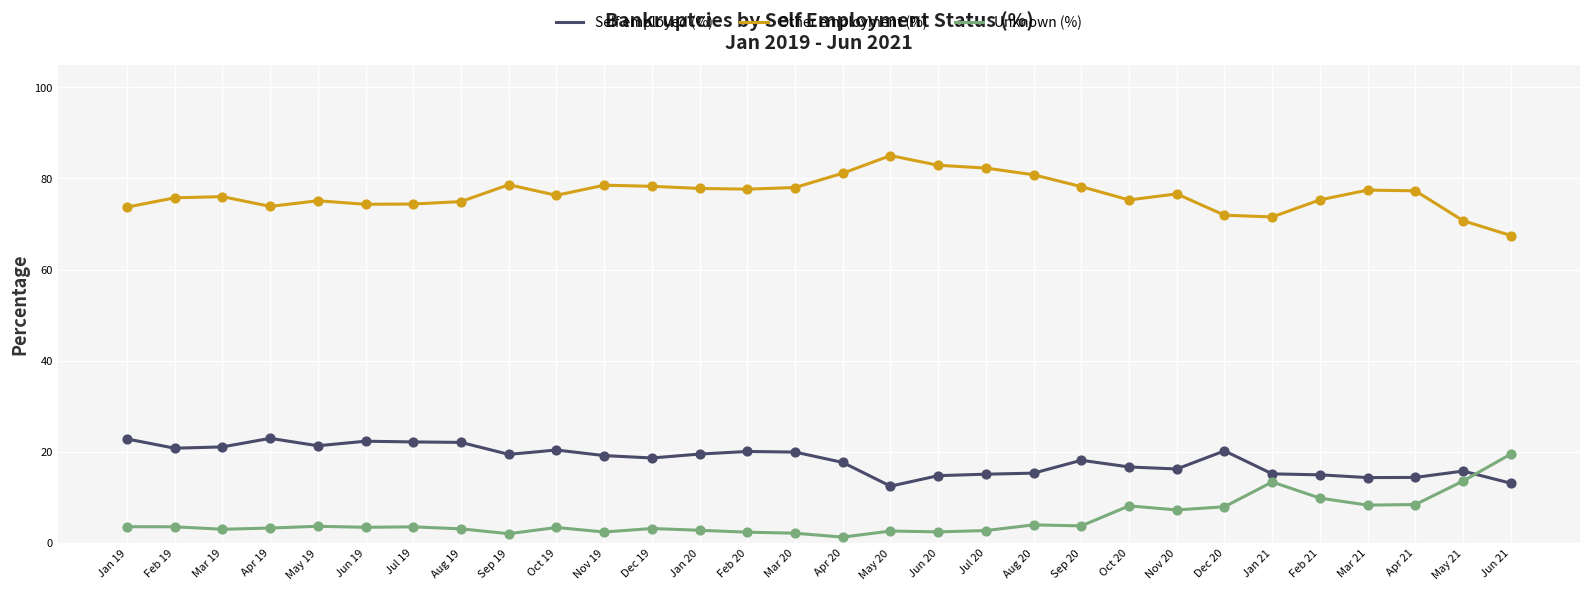

What is the difference between the highest and lowest values at Oct 19?

73.0